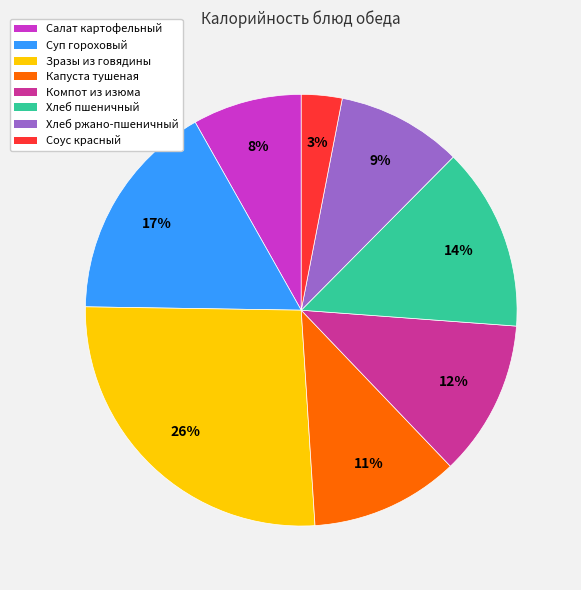

Is there a majority slice in this chart?

No